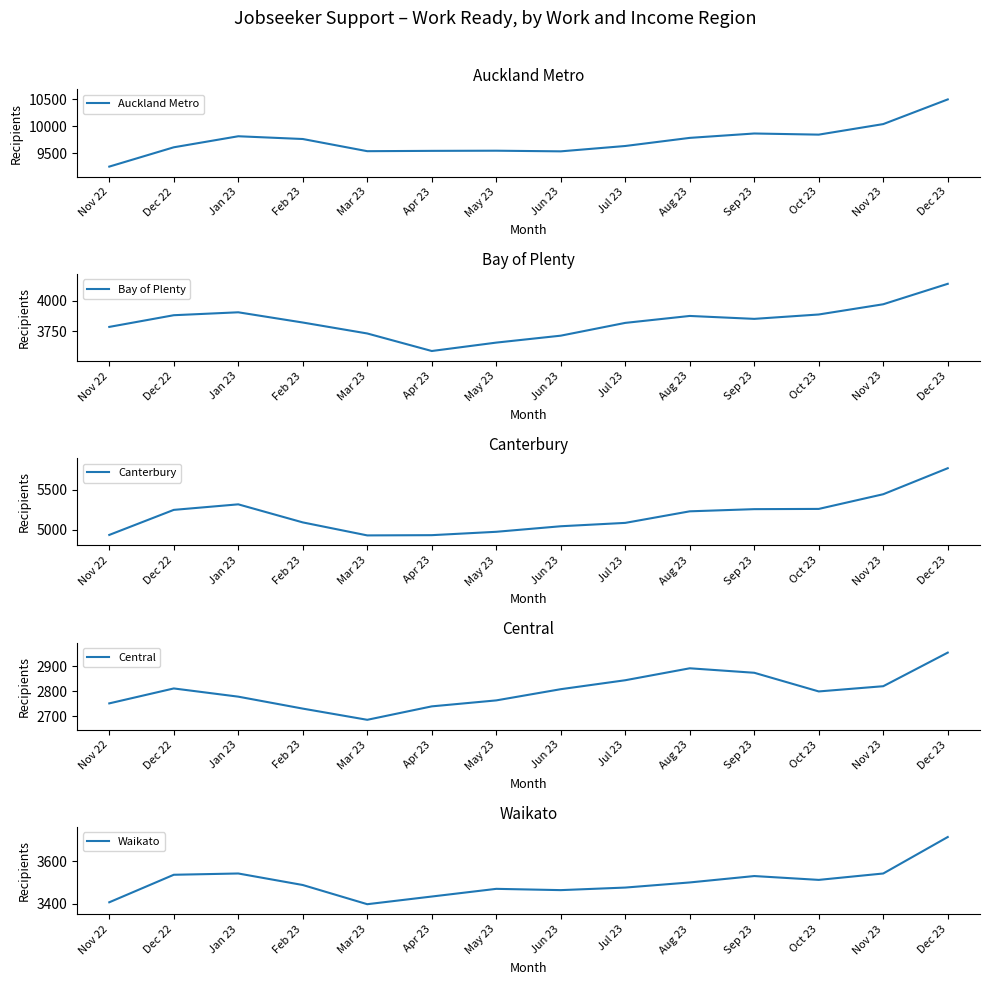

What is the label of the 14th point from the left?

Dec 23